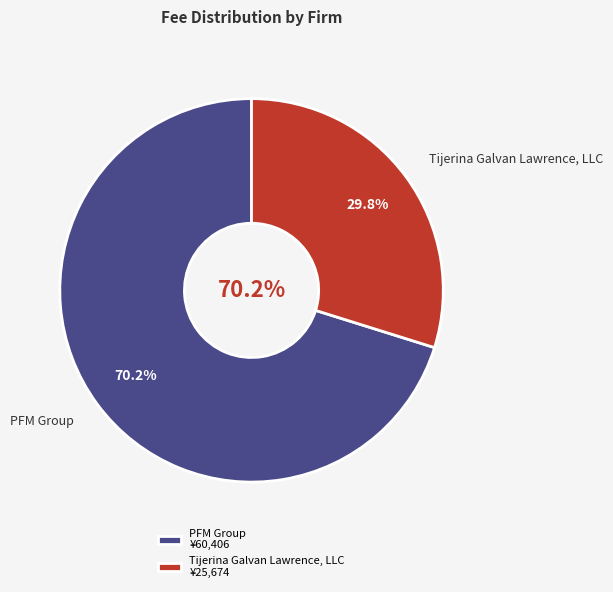

True or false: Tijerina Galvan Lawrence, LLC accounts for 19% of the total.

False